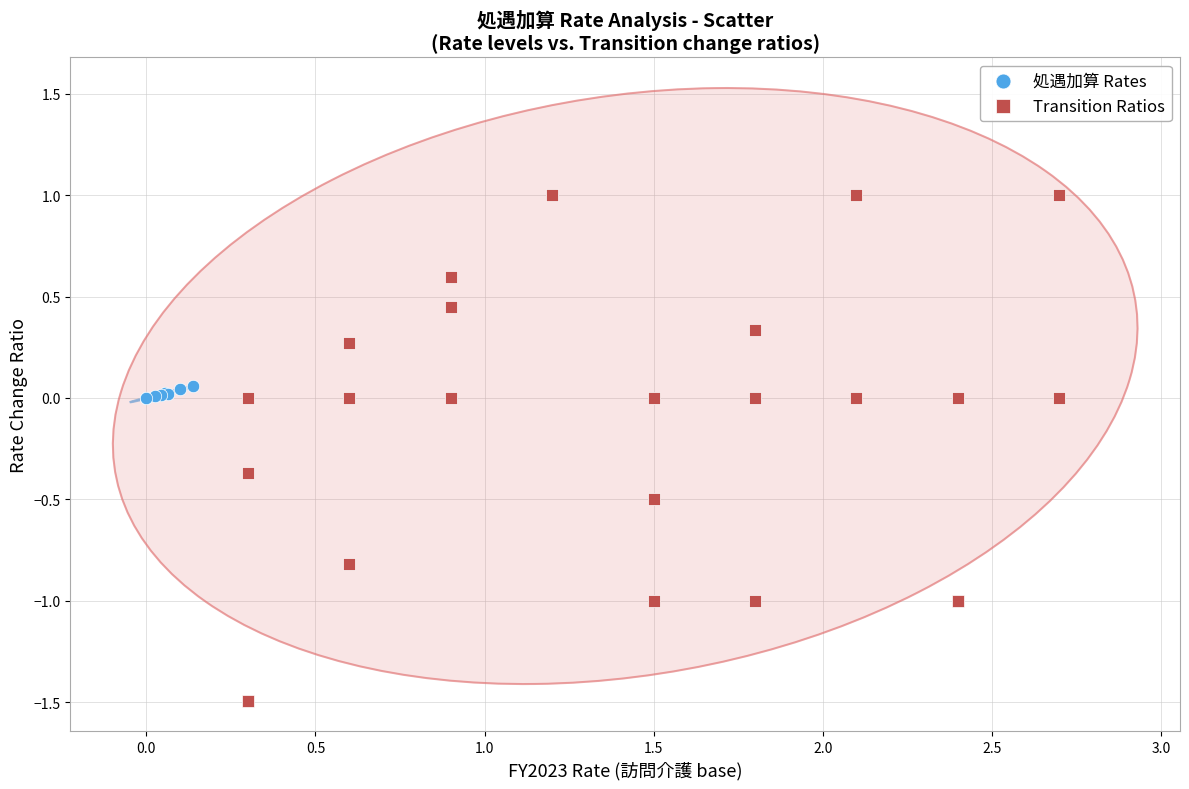

Which series contains the highest Y value?

Transition Ratios